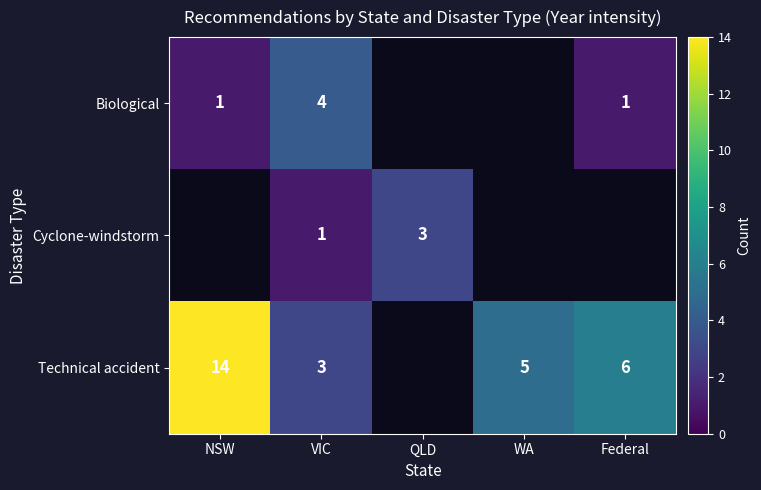

Rank the series at VIC from highest to lowest value.

Biological, Technical accident, Cyclone-windstorm